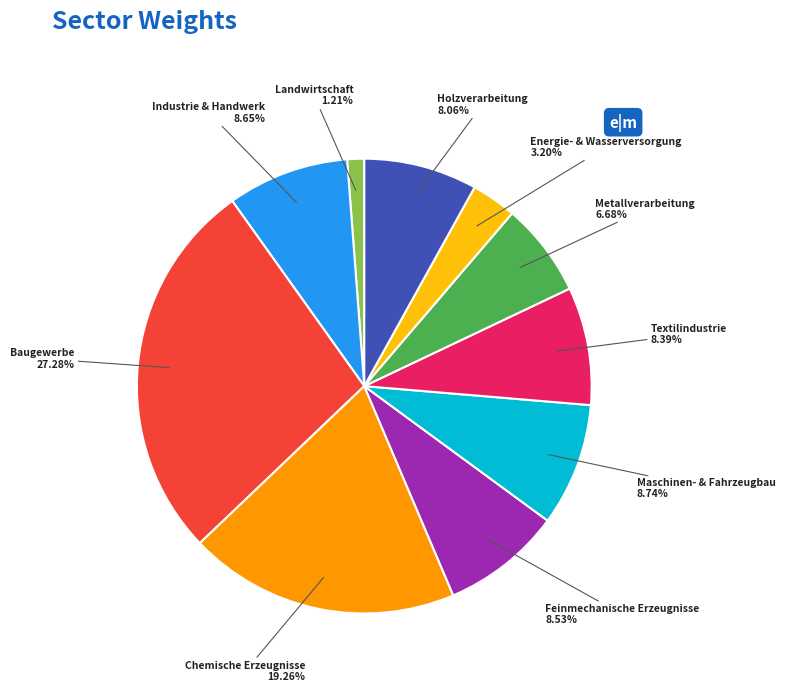

Between Metallverarbeitung and Chemische Erzeugnisse, which is larger?

Chemische Erzeugnisse